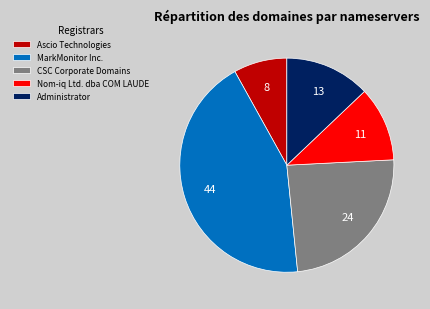

The Administrator slice represents 13% of the pie. True or false?

True